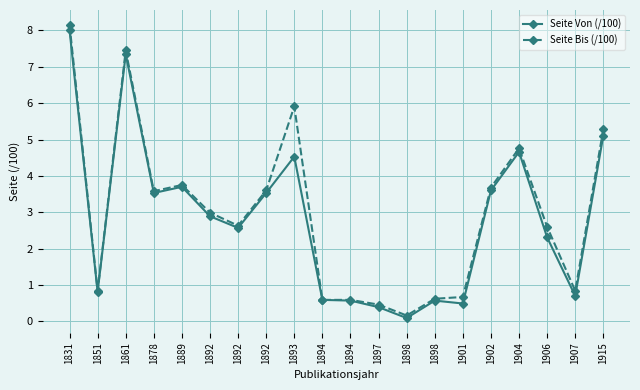

List the series in order of their peak value, lowest first.

Seite Von (/100), Seite Bis (/100)